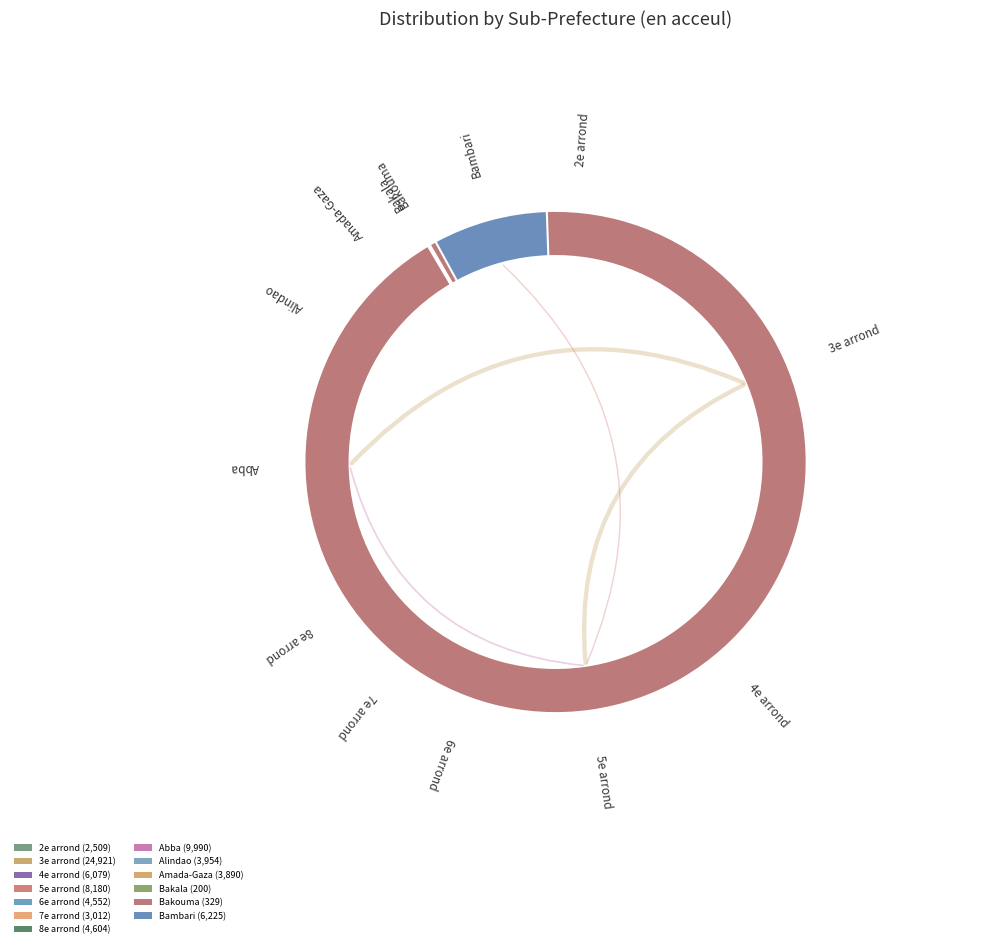

What percentage is the 7e arrond slice, to the nearest percent?

4%